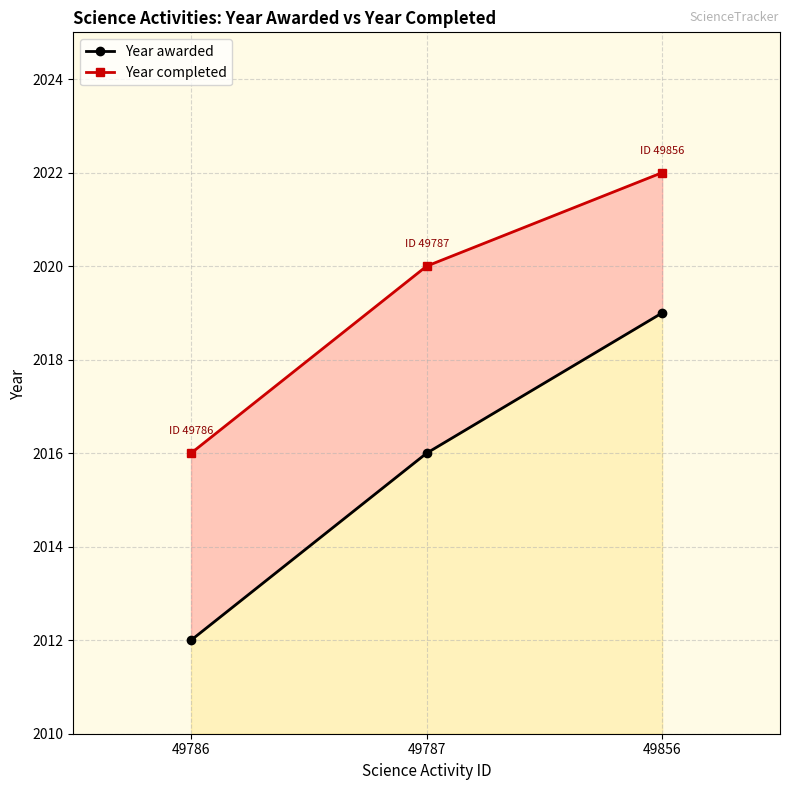

List the series in order of their overall mean, lowest first.

Year awarded, Year completed